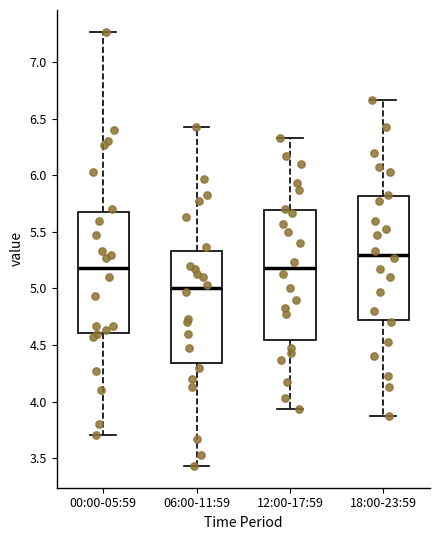

Where does the lower whisker of the box for 18:00-23:59 end on the y-axis? The values are not printed on the chart, so give them approximately, as read against the axis.

3.85